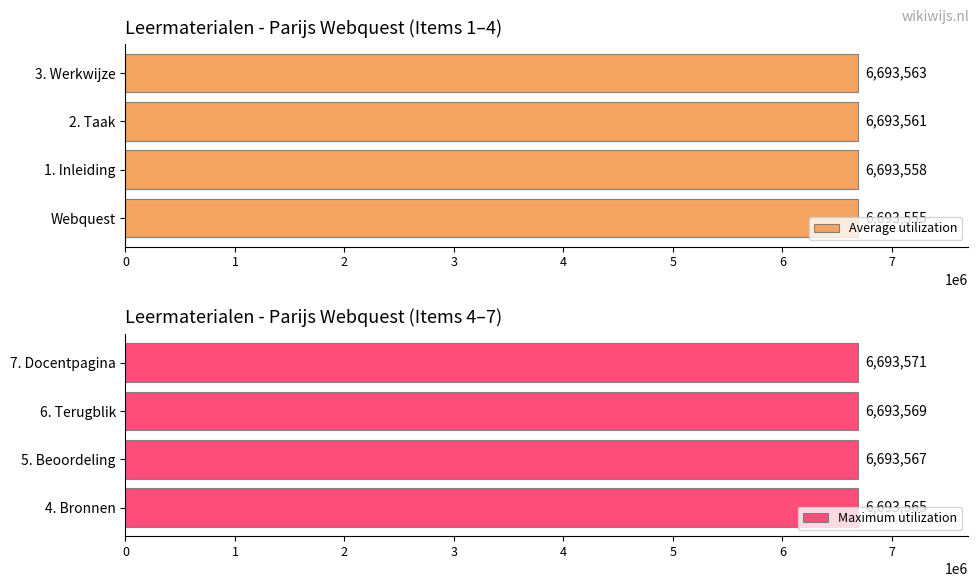

Read the Average utilization value at 2. Taak.

6693561